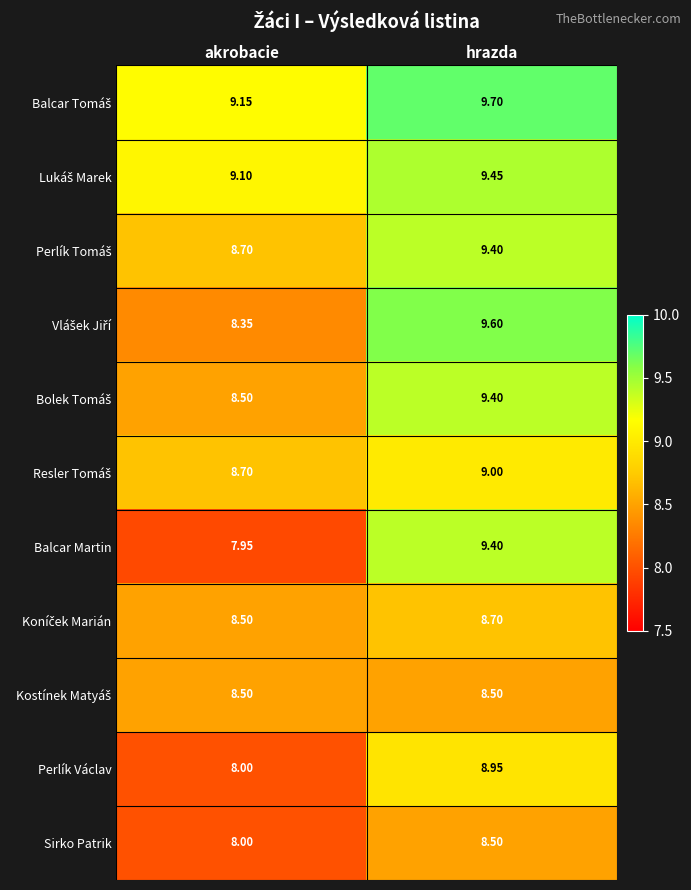

Which label corresponds to the largest value in the chart?

hrazda